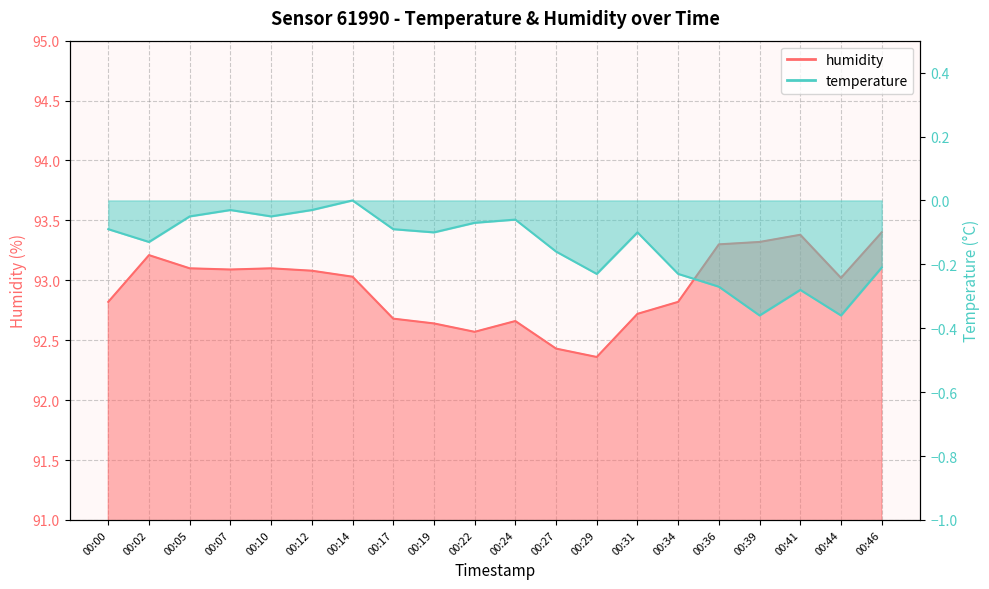

How many data points are less than 93?

9